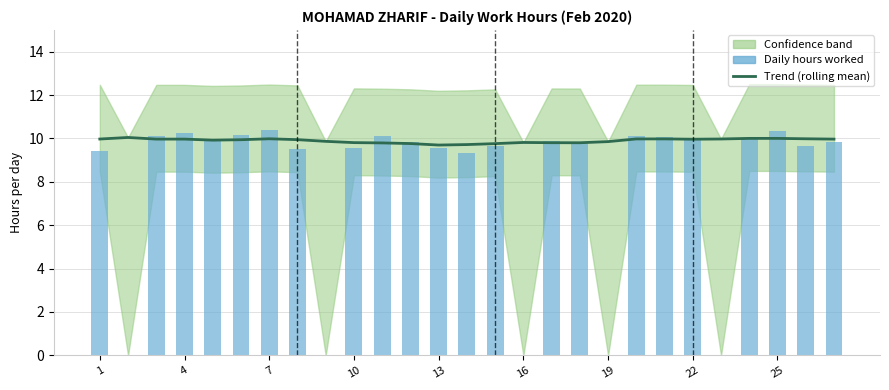

Are the bars grouped side by side (vs. stacked)?

No